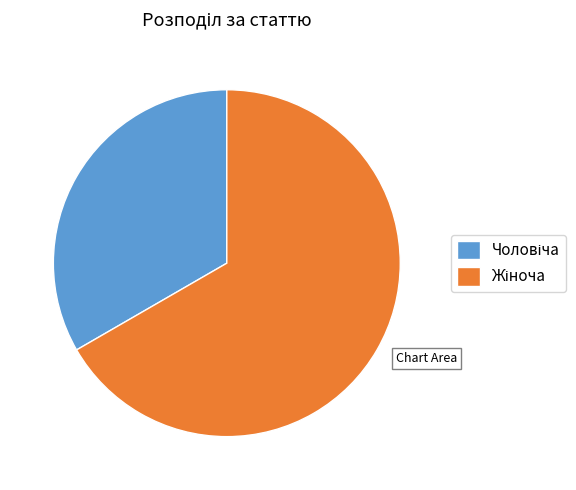

Does any single category account for the majority?

Yes